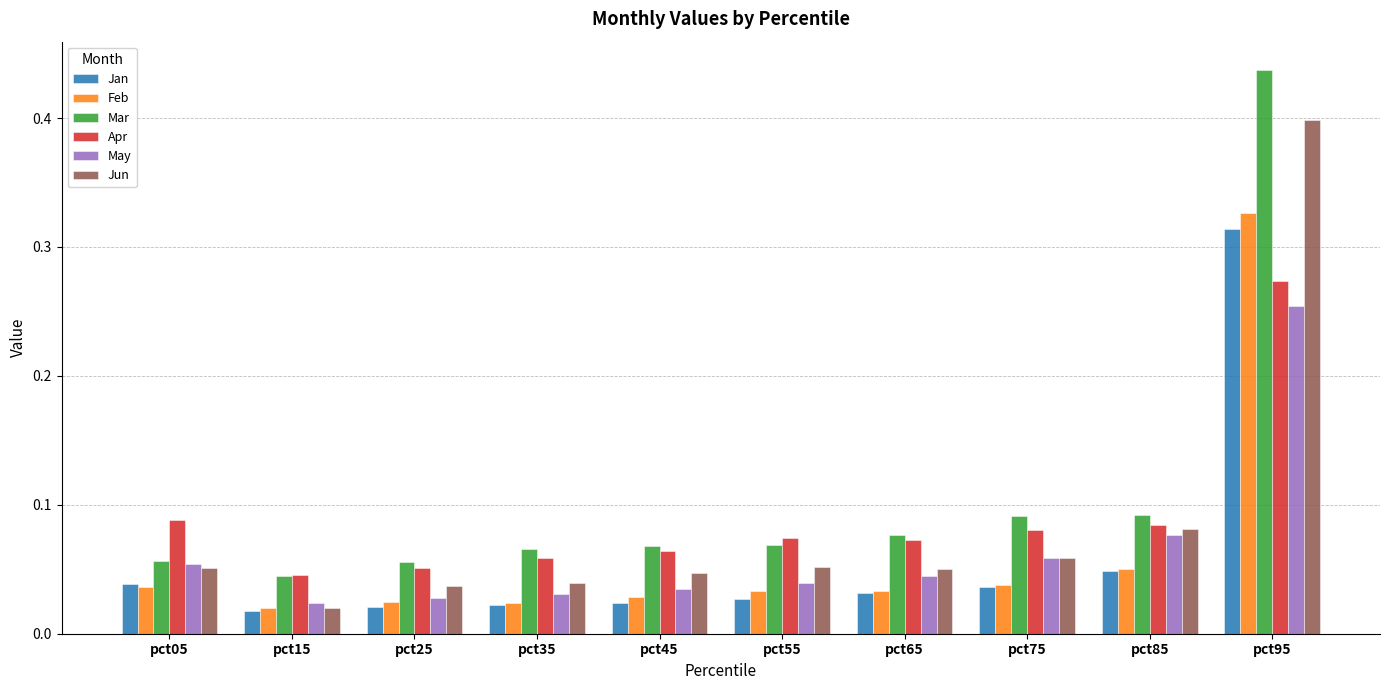

The value of Mar at pct15 is 0.1. True or false?

False